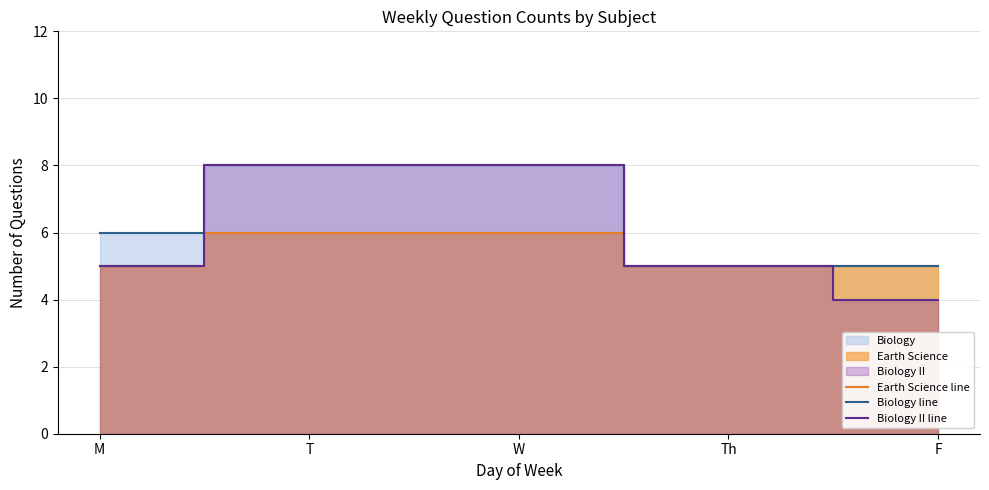

Where is Biology II line nearest to the value 6?

M